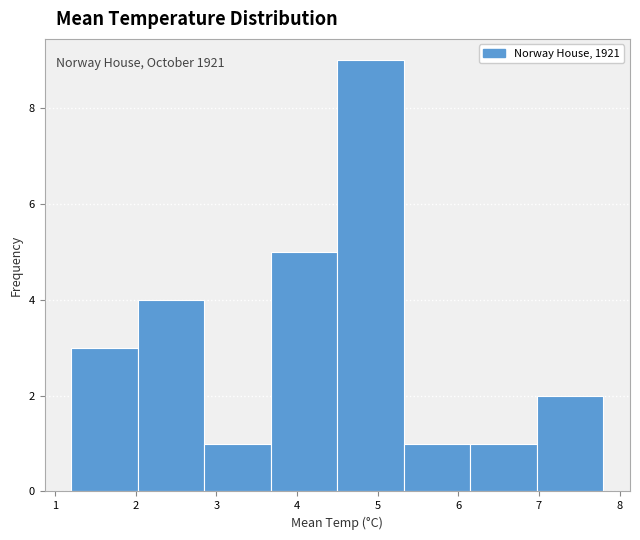

Which range on the x-axis has the tallest bar?

4.5 to 5.3